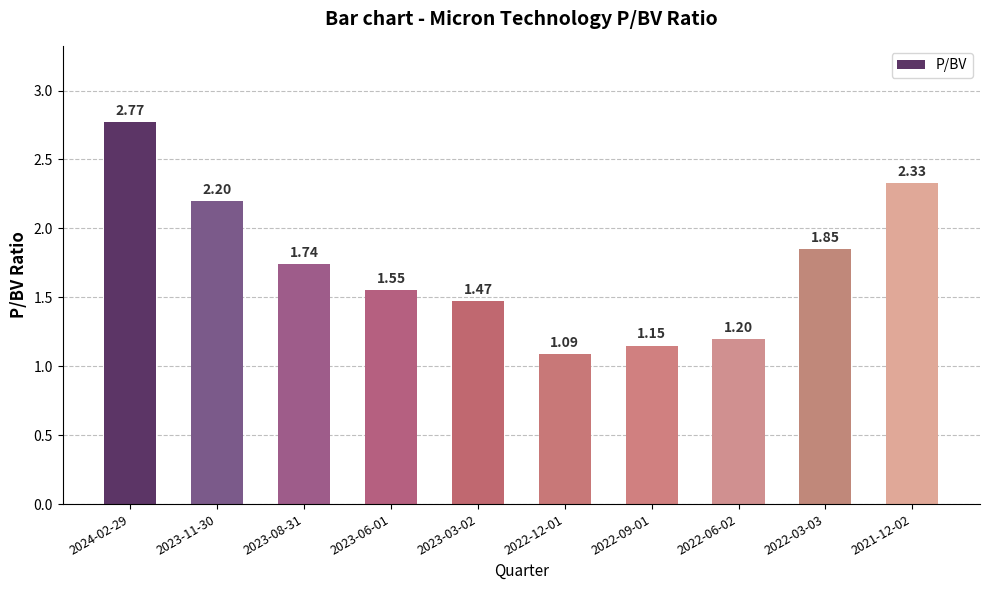

Is it true that the value at 2023-08-31 is 2.9?

False